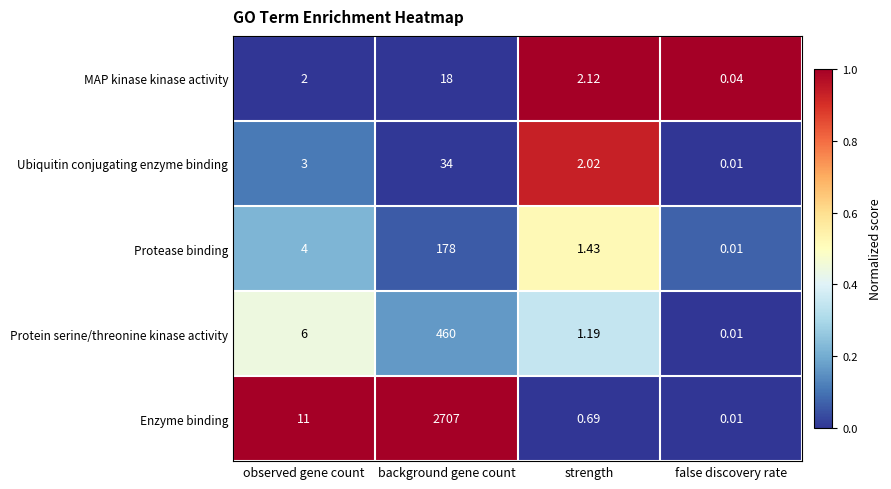

How many categories are shown in the chart?

4